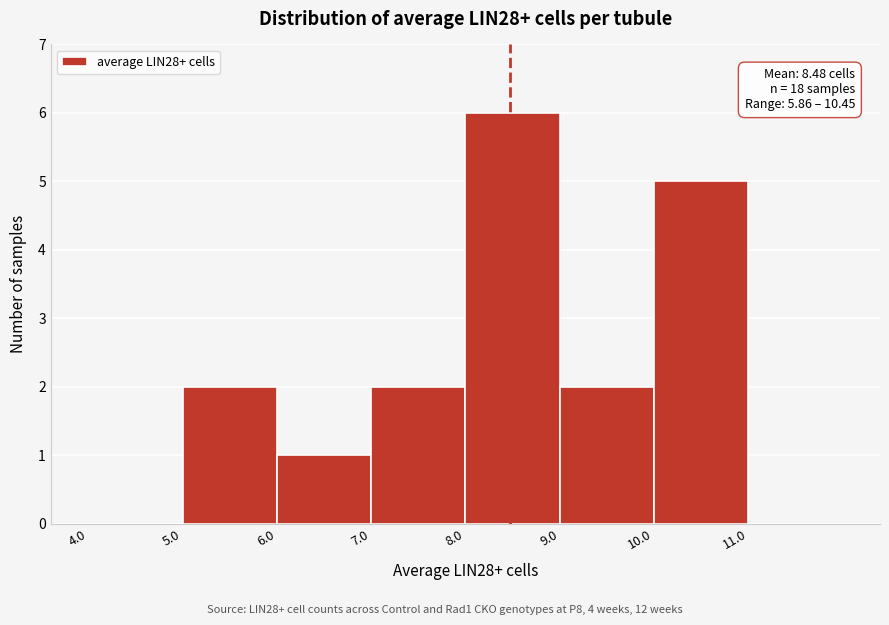

Over which range of the x-axis is the bar tallest?

8 to 9